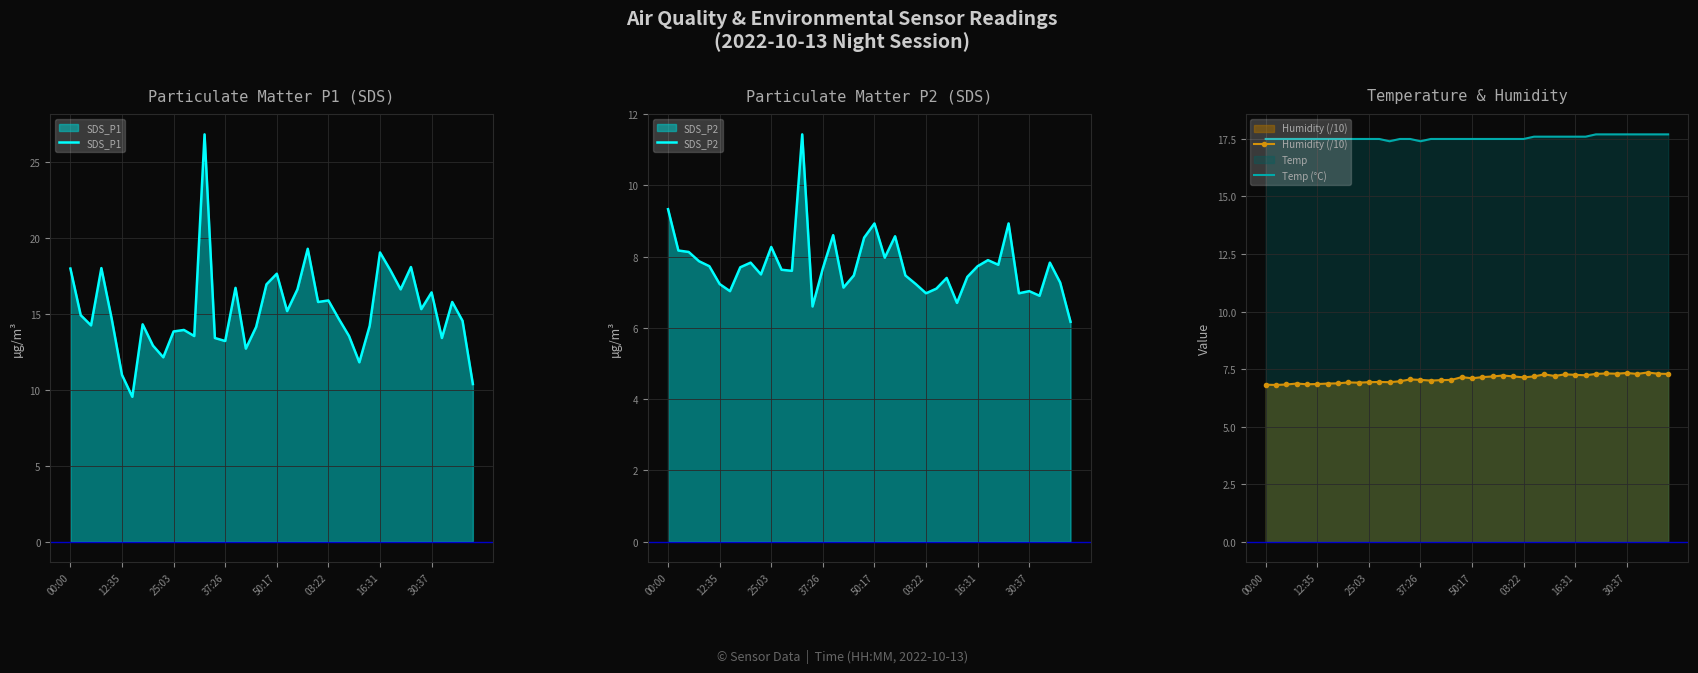

True or false: SDS_P2 and Humidity (/10) cross at least once.

True